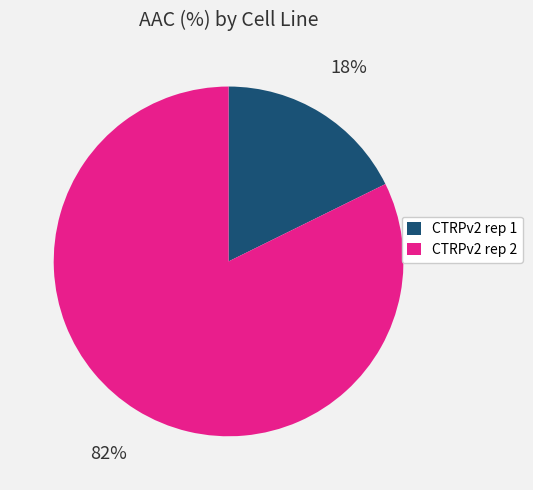

To the nearest percent, what percentage of the pie is CTRPv2 rep 2?

82%